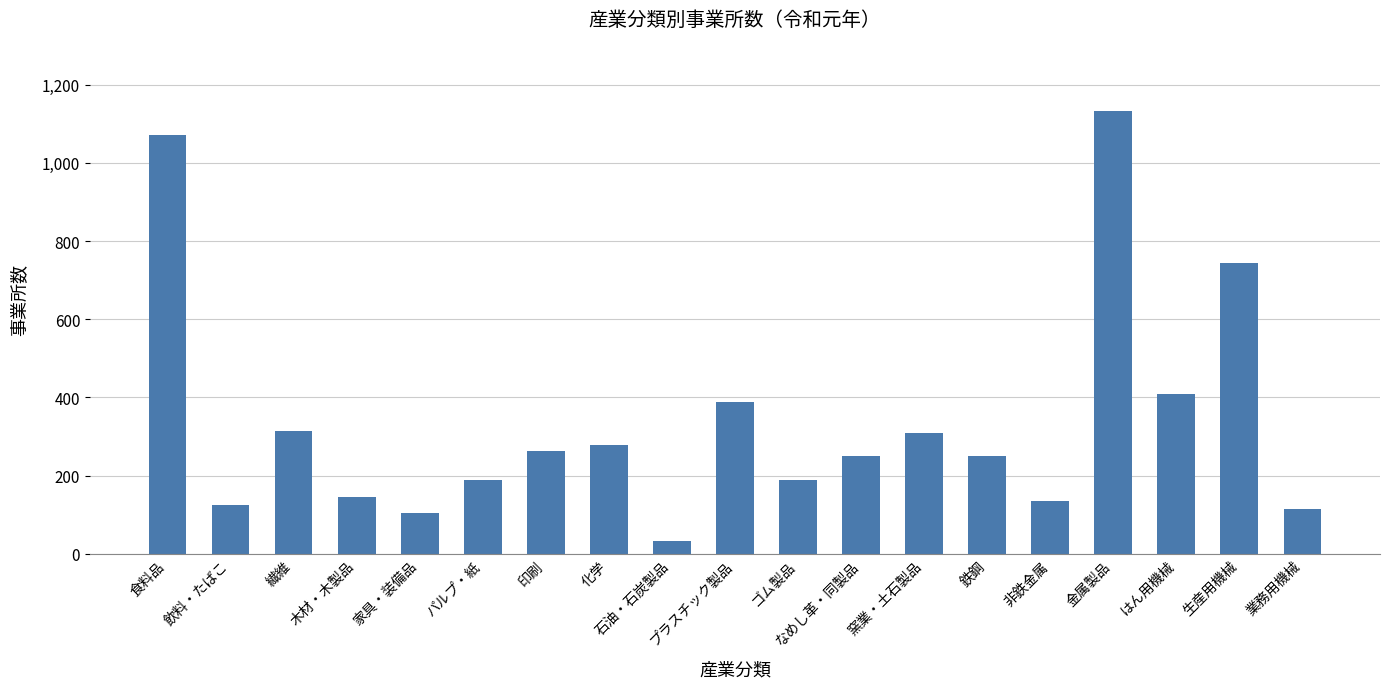

How many values are below 251?

9